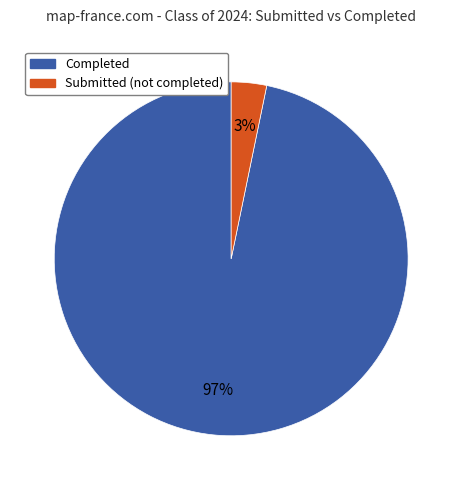

Is there a majority slice in this chart?

Yes